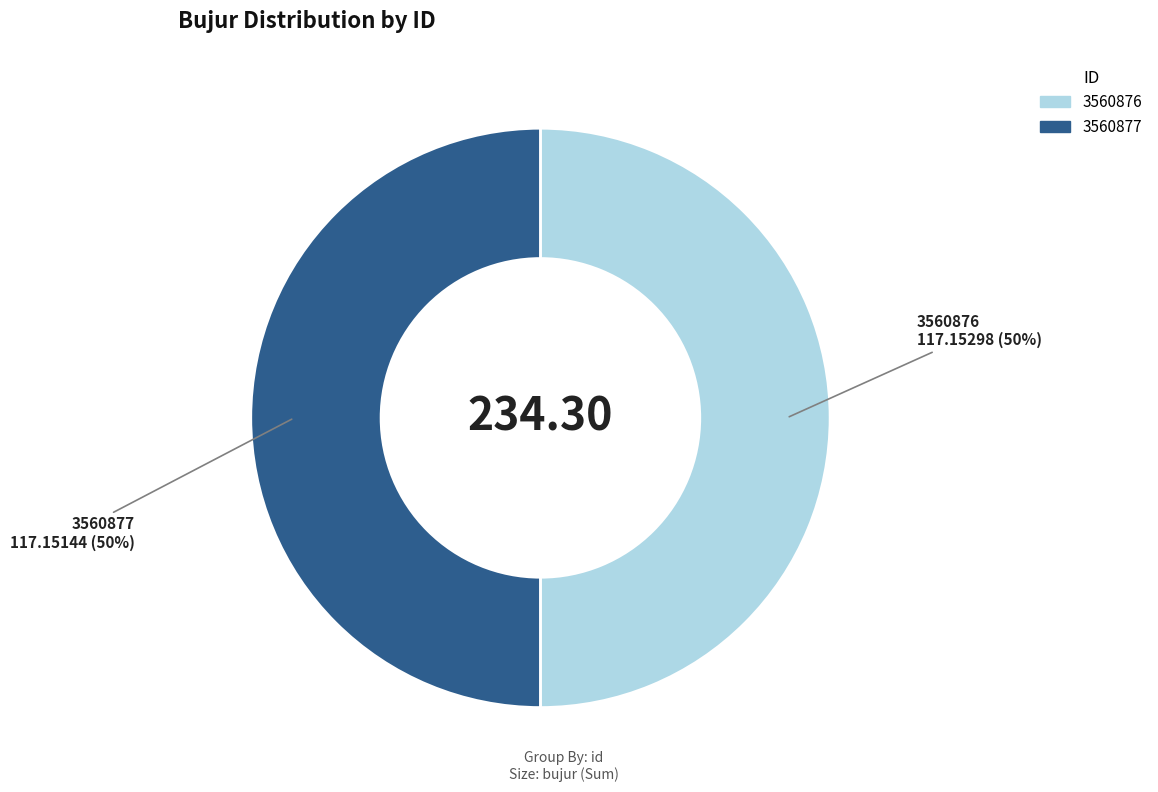

Combined, do 3560877 and 3560876 account for over 50%?

Yes